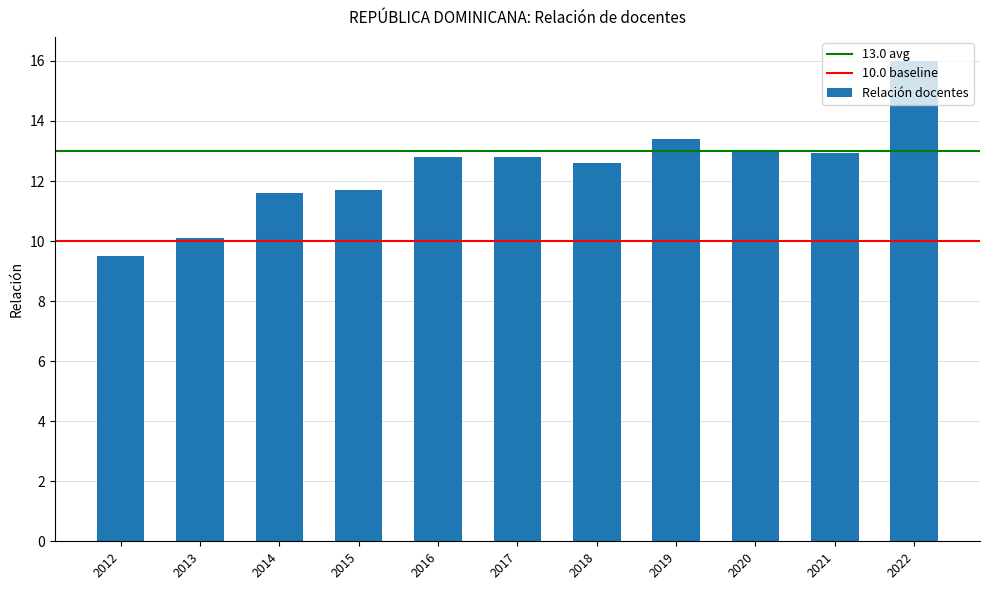

What is the difference between the values at 2015 and 2022?

4.3